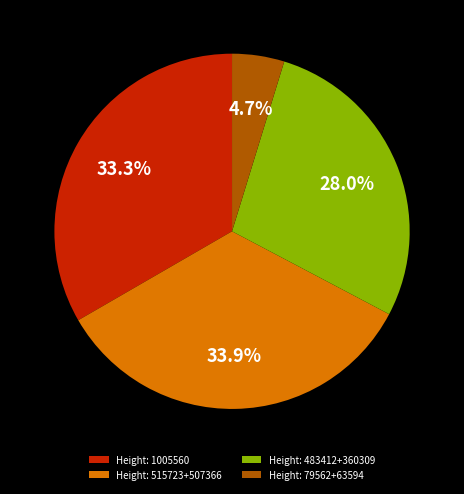

Which slice is the smallest?

Height: 79562+63594